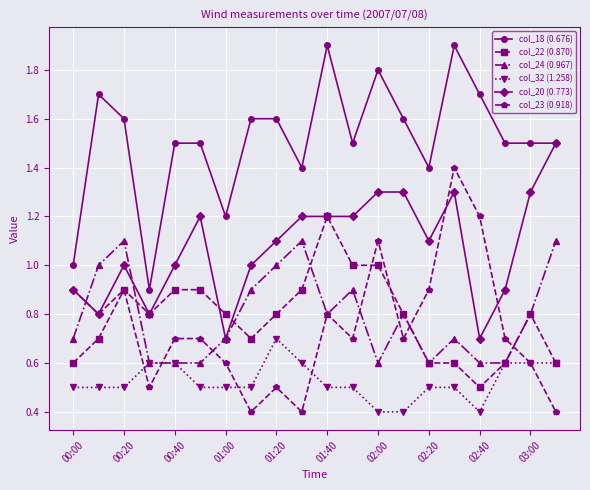

What is the value of the col_22 (0.870) point at the 16th from the left?

0.6